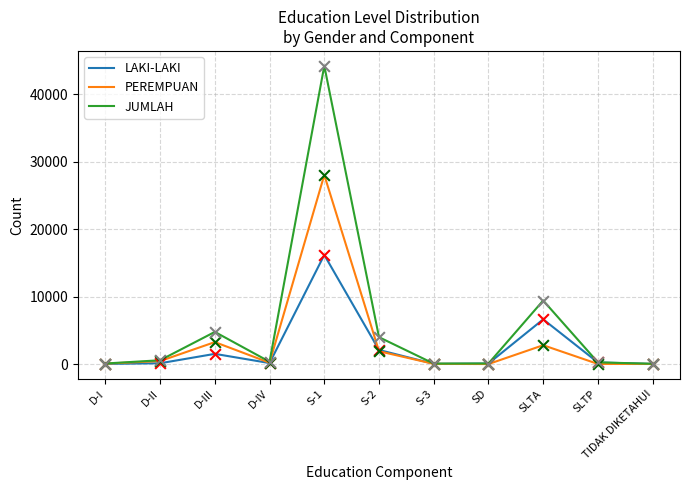

What is the total value across all series at SD?

164